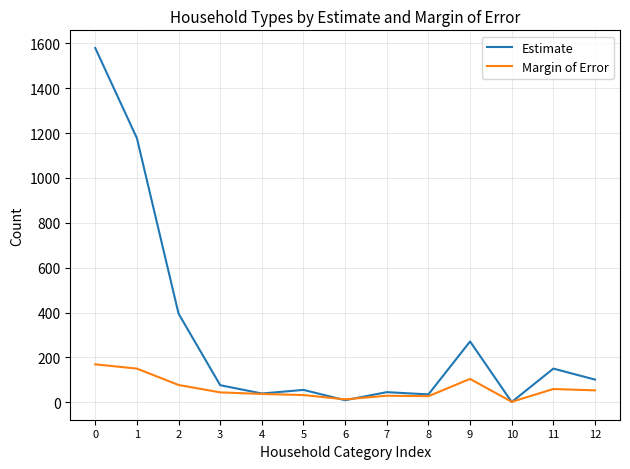

What is the spread (max minus min) of values at 5?

23